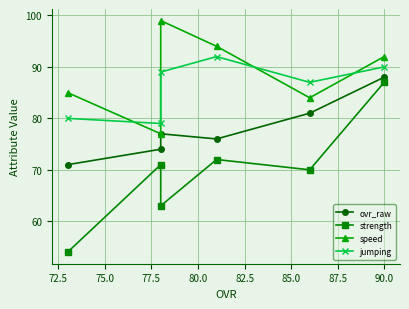

How many data points in speed are less than 92?

3